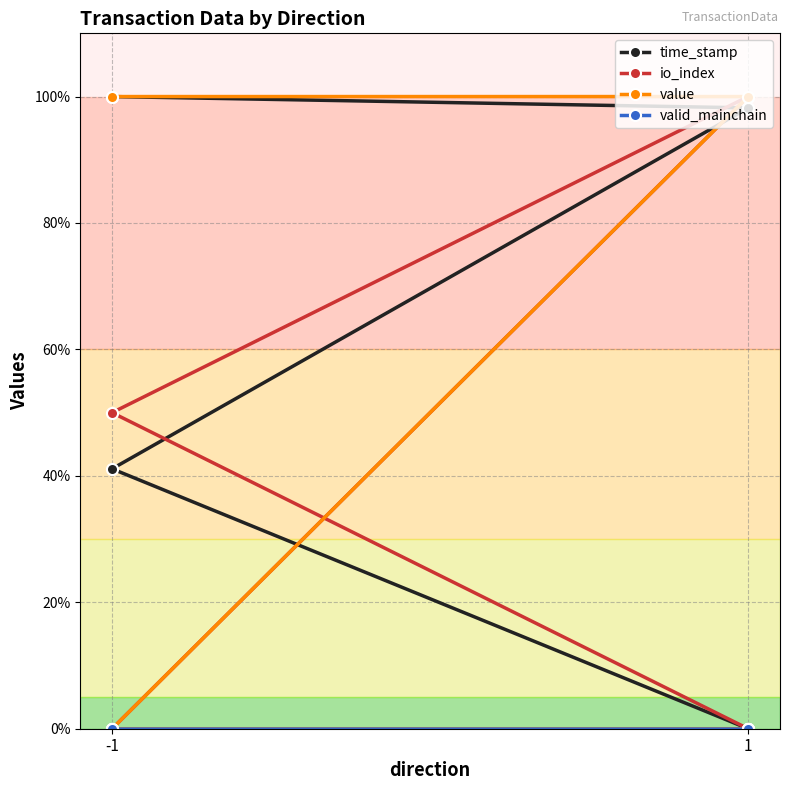

Which label corresponds to the largest value in the chart?

-1